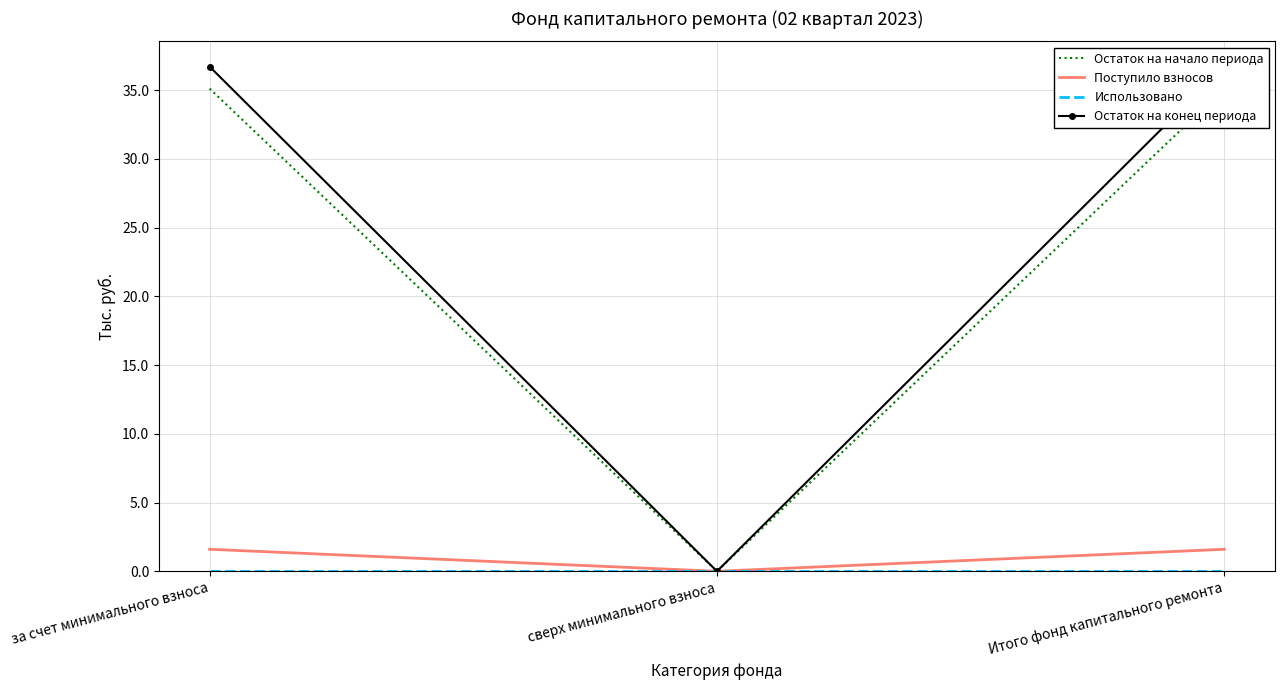

What is the sum of all Поступило взносов values?

3.2